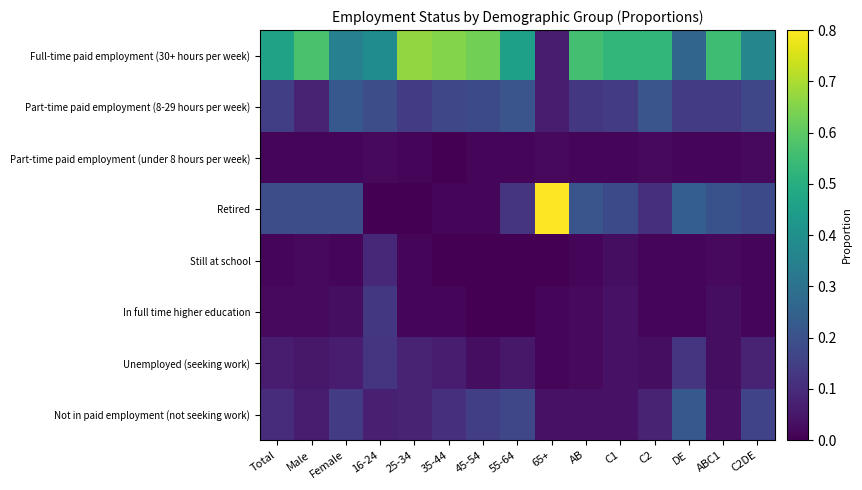

Reading right to left, transcribe all the data shown in this chart.

Full-time paid employment (30+ hours per week): C2DE=0.4	ABC1=0.6	DE=0.3	C2=0.5	C1=0.5	AB=0.6	65+=0.1	55-64=0.5	45-54=0.6	35-44=0.7	25-34=0.7	16-24=0.4	Female=0.3	Male=0.6	Total=0.5
Part-time paid employment (8-29 hours per week): C2DE=0.2	ABC1=0.1	DE=0.1	C2=0.2	C1=0.1	AB=0.1	65+=0.1	55-64=0.2	45-54=0.2	35-44=0.2	25-34=0.1	16-24=0.2	Female=0.2	Male=0.1	Total=0.1
Part-time paid employment (under 8 hours per week): C2DE=0.0	ABC1=0.0	DE=0.0	C2=0.0	C1=0.0	AB=0.0	65+=0.0	55-64=0.0	45-54=0.0	35-44=0.0	25-34=0.0	16-24=0.0	Female=0.0	Male=0.0	Total=0.0
Retired: C2DE=0.2	ABC1=0.2	DE=0.2	C2=0.1	C1=0.2	AB=0.2	65+=0.8	55-64=0.1	45-54=0.0	35-44=0.0	25-34=0.0	16-24=0.0	Female=0.2	Male=0.2	Total=0.2
Still at school: C2DE=0.0	ABC1=0.0	DE=0.0	C2=0.0	C1=0.0	AB=0.0	65+=0.0	55-64=0.0	45-54=0.0	35-44=0.0	25-34=0.0	16-24=0.1	Female=0.0	Male=0.0	Total=0.0
In full time higher education: C2DE=0.0	ABC1=0.0	DE=0.0	C2=0.0	C1=0.0	AB=0.0	65+=0.0	55-64=0.0	45-54=0.0	35-44=0.0	25-34=0.0	16-24=0.1	Female=0.0	Male=0.0	Total=0.0
Unemployed (seeking work): C2DE=0.1	ABC1=0.0	DE=0.1	C2=0.0	C1=0.0	AB=0.0	65+=0.0	55-64=0.1	45-54=0.0	35-44=0.1	25-34=0.1	16-24=0.1	Female=0.1	Male=0.1	Total=0.1
Not in paid employment (not seeking work): C2DE=0.2	ABC1=0.0	DE=0.2	C2=0.1	C1=0.0	AB=0.0	65+=0.0	55-64=0.2	45-54=0.1	35-44=0.1	25-34=0.1	16-24=0.1	Female=0.1	Male=0.1	Total=0.1